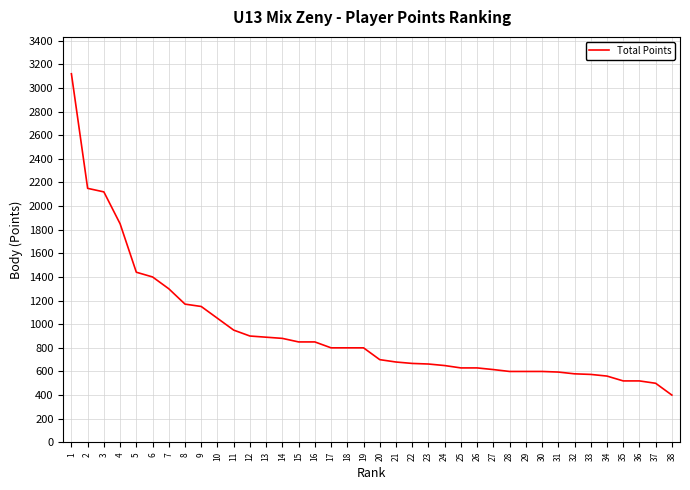

What is the greatest value displayed?

3120